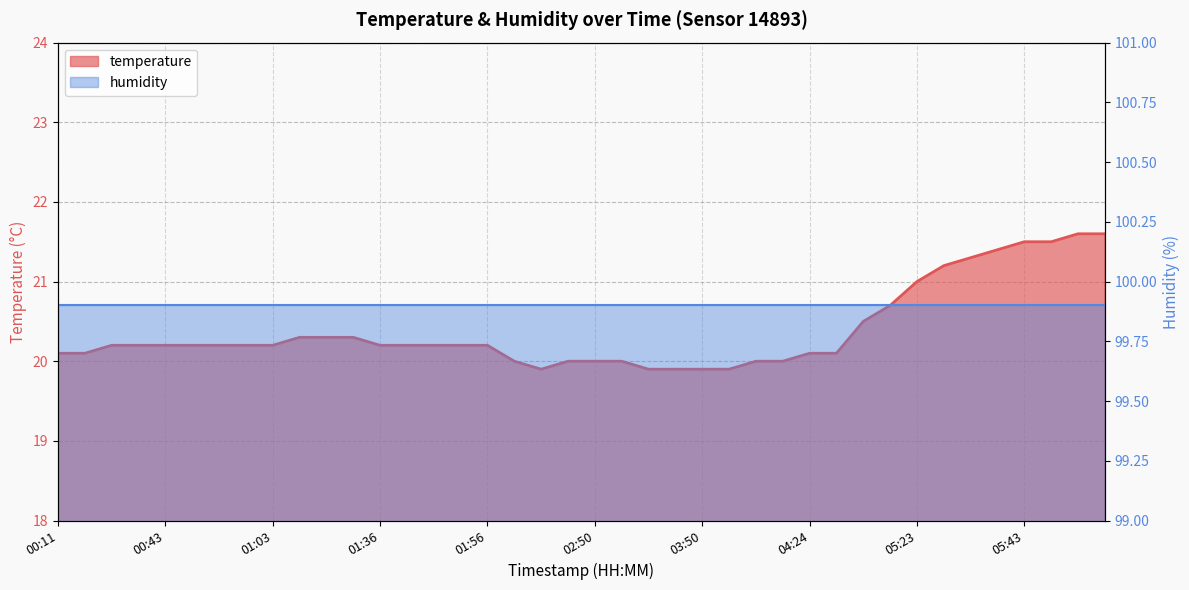

The value at 00:48 is 32.5. True or false?

False